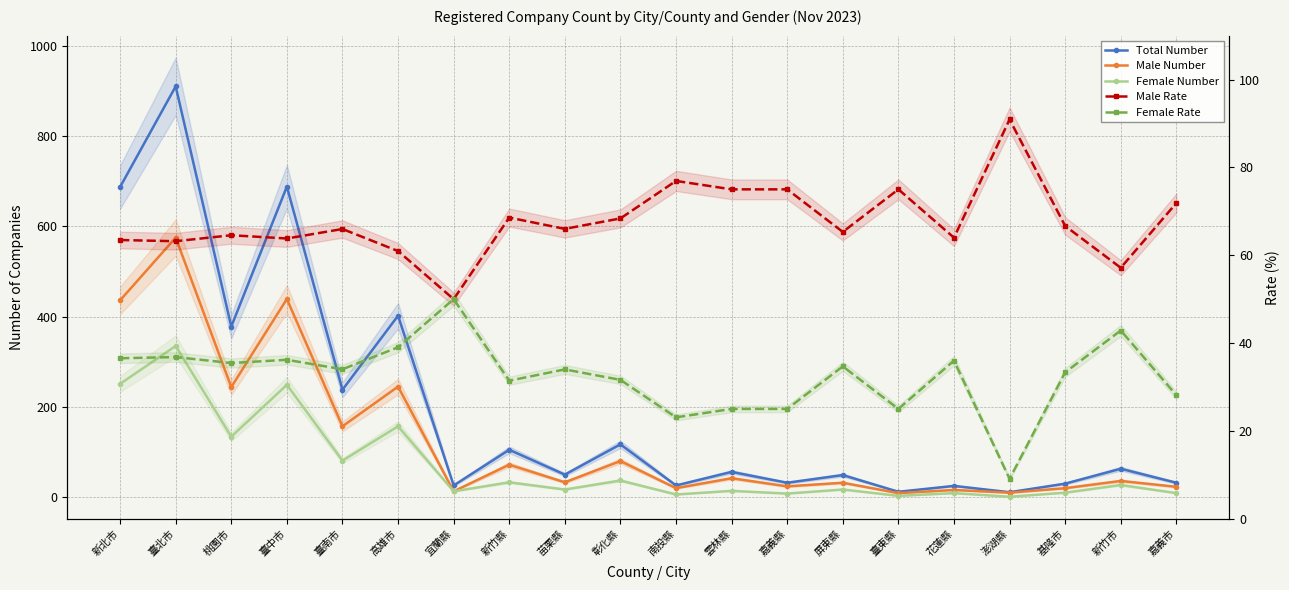

What is the sum of the Female Number values at 臺北市 and 澎湖縣?

336.0